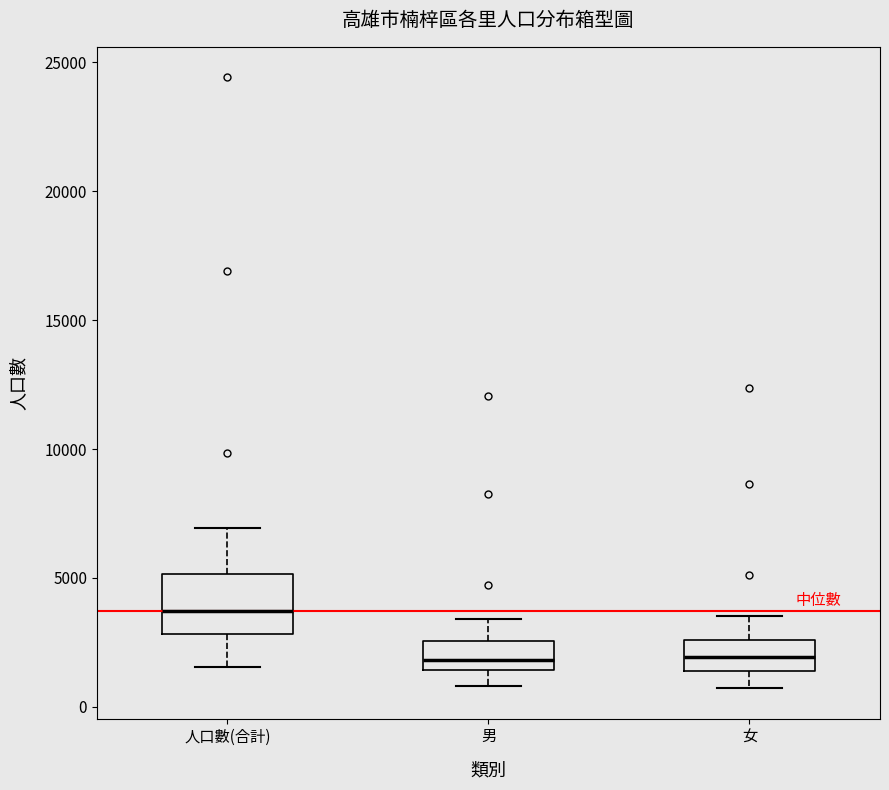

Which box's median line is the highest?

人口數(合計)